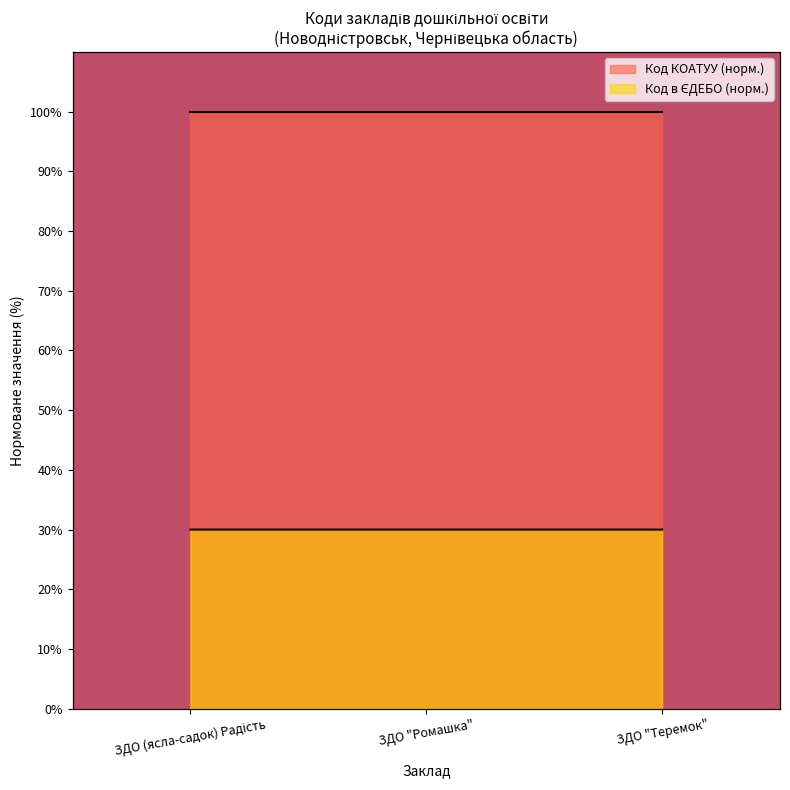

The value at ЗДО (ясла-садок) Радість is 11.4. True or false?

False